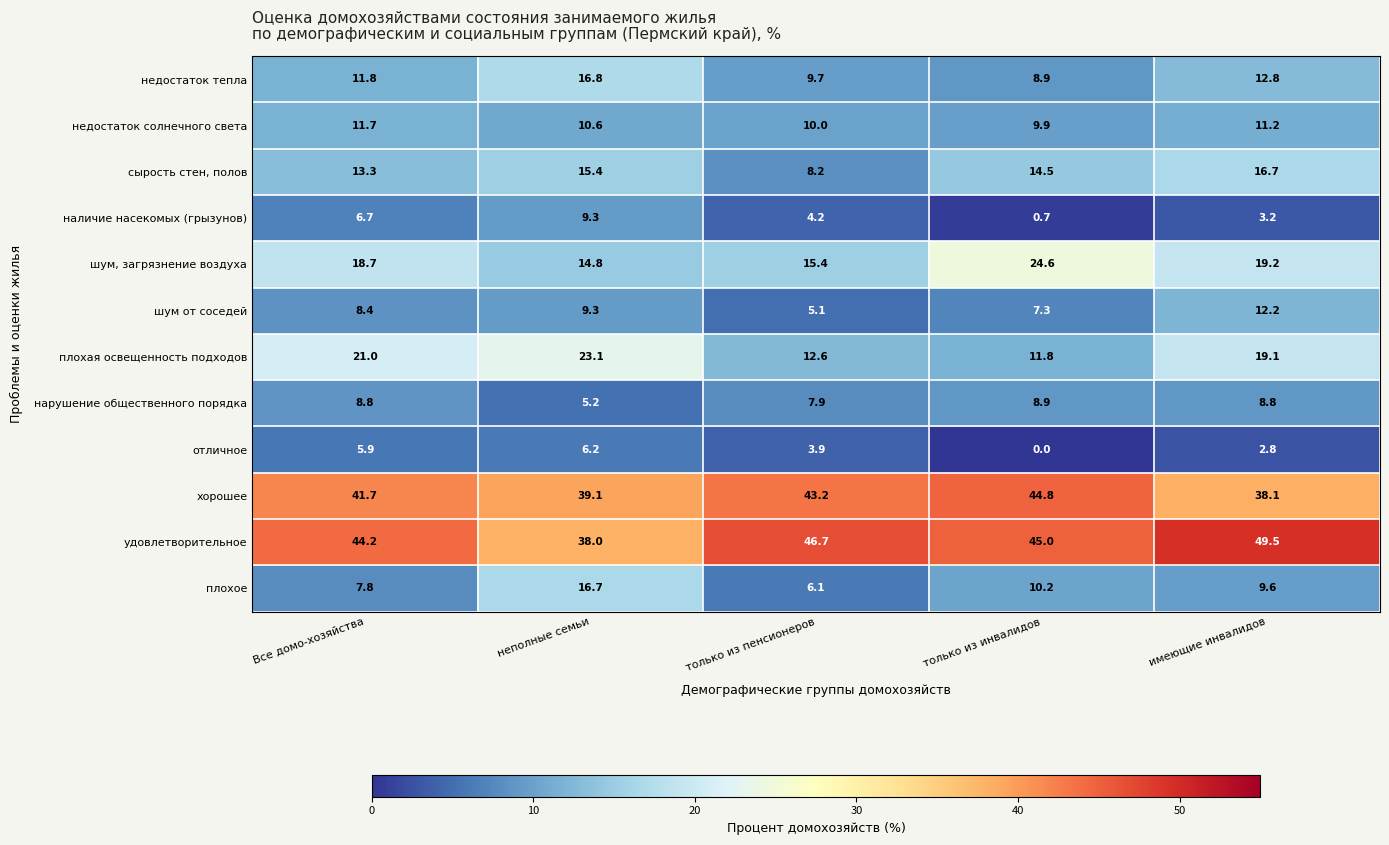

At имеющие инвалидов, list the series in order from largest to smallest.

удовлетворительное, хорошее, шум, загрязнение воздуха, плохая освещенность подходов, сырость стен, полов, недостаток тепла, шум от соседей, недостаток солнечного света, плохое, нарушение общественного порядка, наличие насекомых (грызунов), отличное